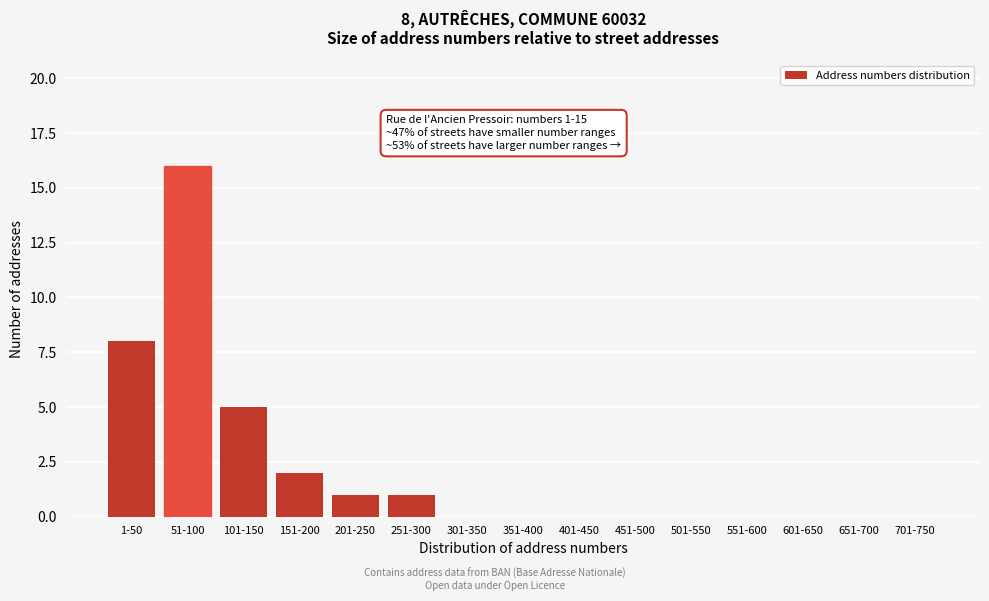

Reading left to right, list all the values displayed in this chart.

1-50=8	51-100=16	101-150=5	151-200=2	201-250=1	251-300=1	301-350=0	351-400=0	401-450=0	451-500=0	501-550=0	551-600=0	601-650=0	651-700=0	701-750=0